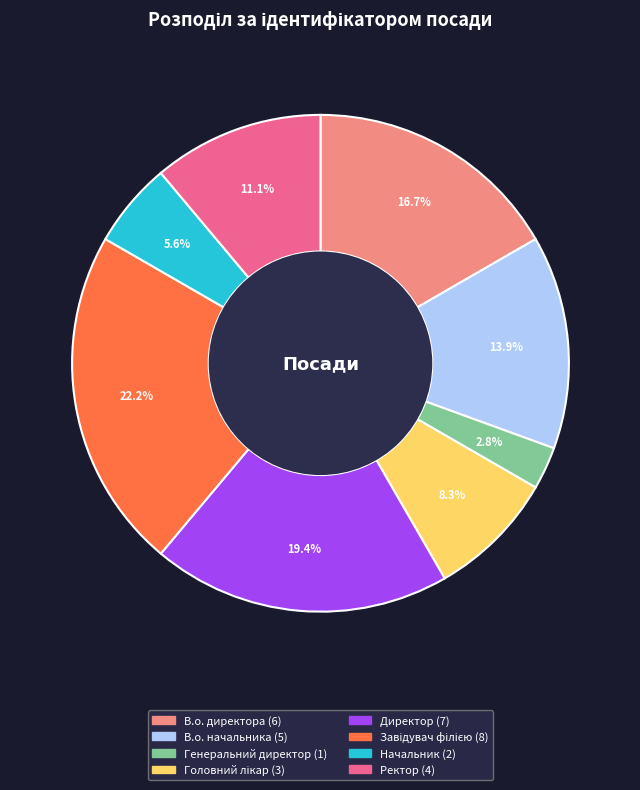

Which has a higher value, В.о. начальника or Директор?

Директор